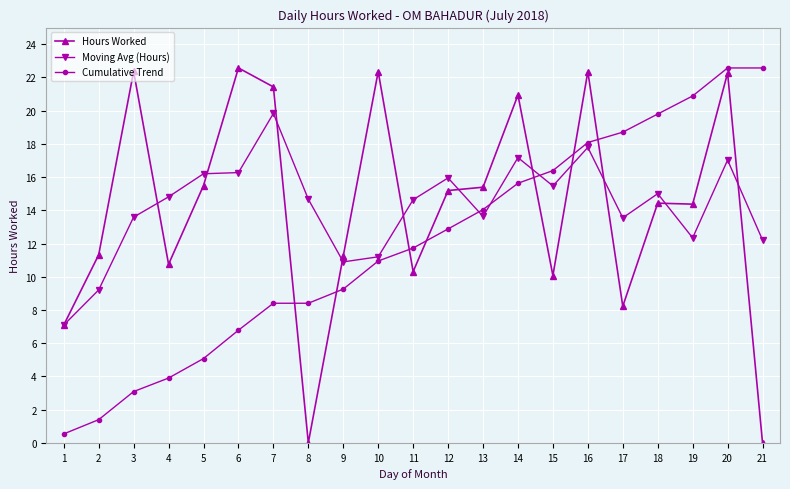

Where do Cumulative Trend and Hours Worked first cross each other?

7 and 8